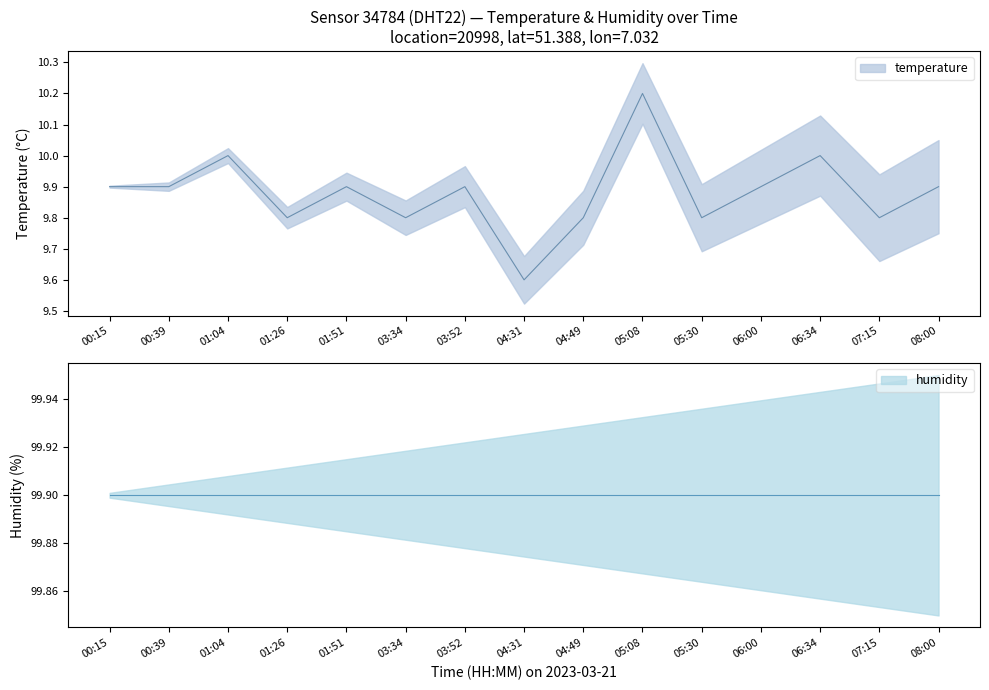

Is this an area chart (filled region under the line)?

No